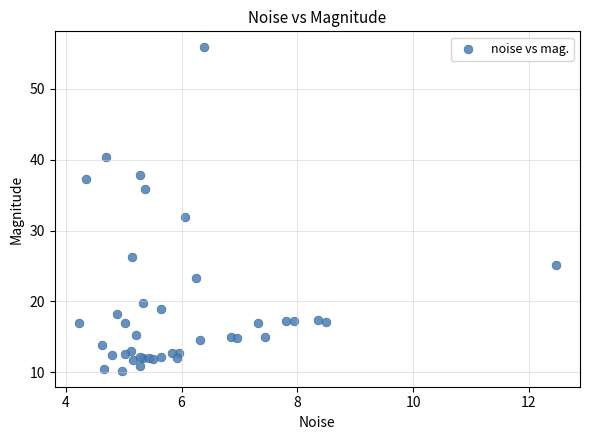

What Y value in the scatter plot is closest to 33?

31.8